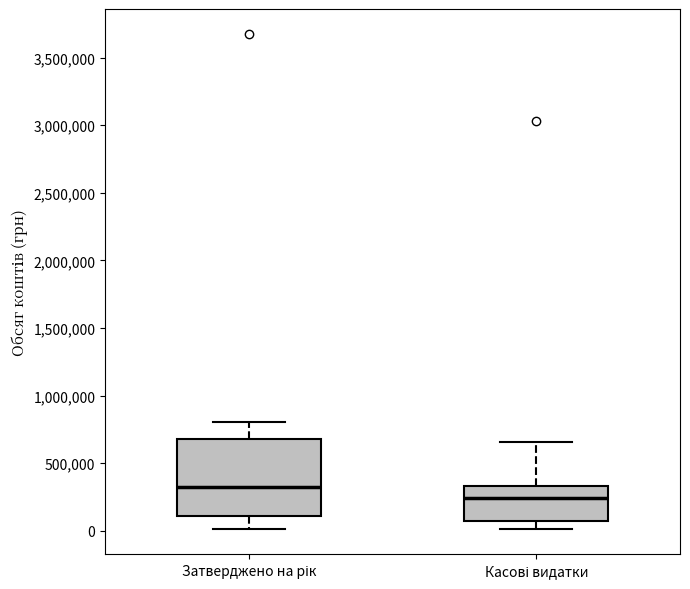

Reading left to right, transcribe this box plot: for each box, give where its median line is, the range the box spans, and where its two whiskers end, as read against the y-axis. The values are not printed on the chart, so give them approximately, as read against the axis.

Затверджено на рік: median 350000, box 100000 to 700000, whiskers 0 to 800000
Касові видатки: median 250000, box 50000 to 350000, whiskers 0 to 650000